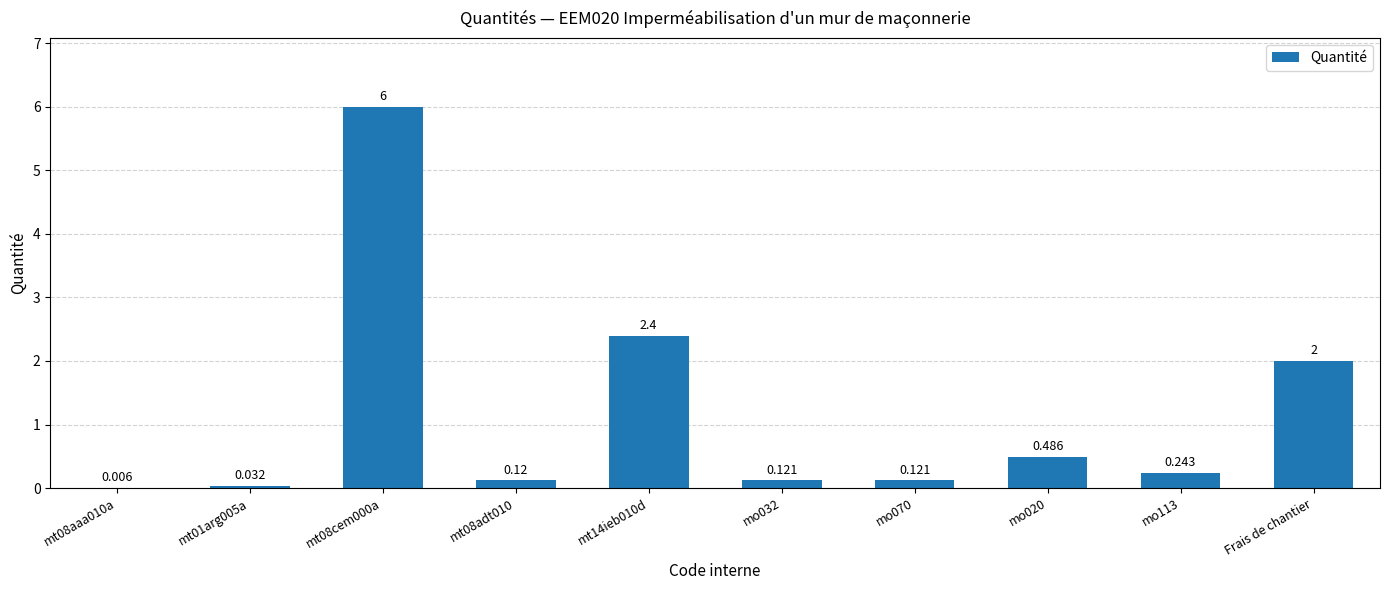

What is the change in value from mo113 to Frais de chantier?

+1.8